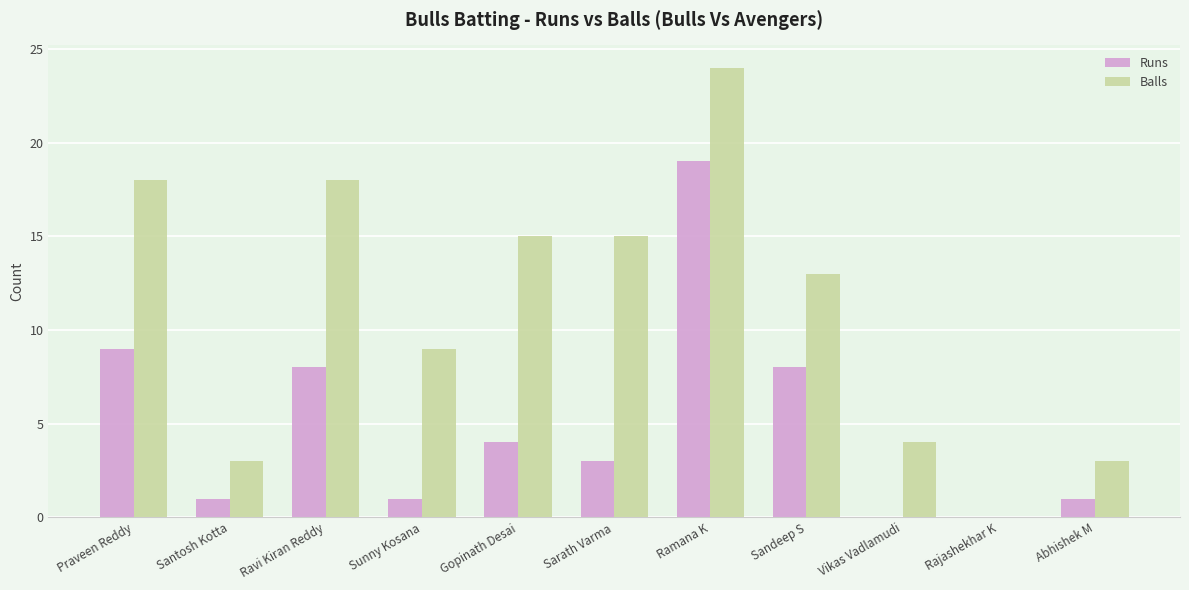

How many distinct data groups are displayed?

2